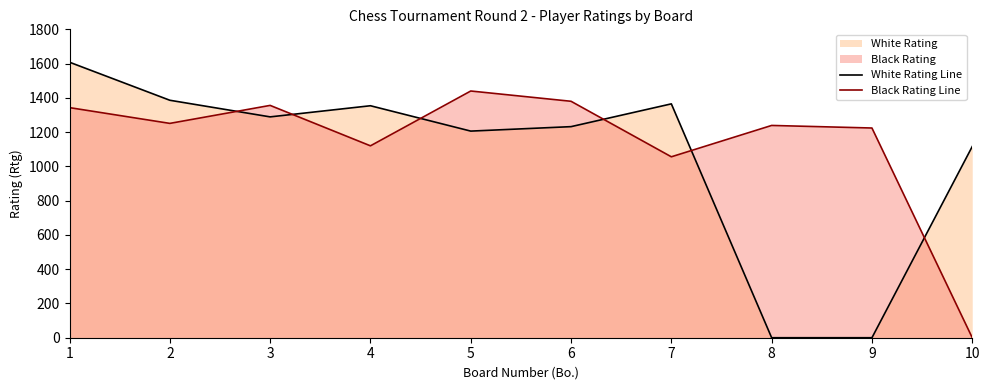

Does the chart have visible grid lines?

No